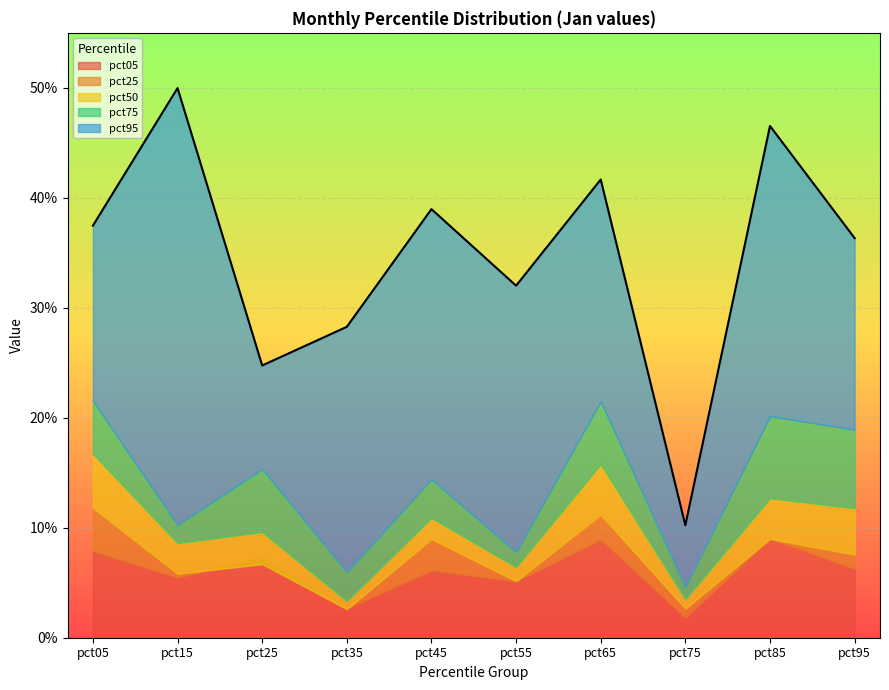

Reading left to right, what are all the values shown in this chart?

pct05: pct05=0.1	pct15=0.1	pct25=0.1	pct35=0.0	pct45=0.1	pct55=0.1	pct65=0.1	pct75=0.0	pct85=0.1	pct95=0.1
pct25: pct05=0.1	pct15=0.1	pct25=0.1	pct35=0.0	pct45=0.1	pct55=0.1	pct65=0.1	pct75=0.0	pct85=0.1	pct95=0.1
pct50: pct05=0.2	pct15=0.1	pct25=0.1	pct35=0.0	pct45=0.1	pct55=0.1	pct65=0.2	pct75=0.0	pct85=0.1	pct95=0.1
pct75: pct05=0.2	pct15=0.1	pct25=0.2	pct35=0.1	pct45=0.1	pct55=0.1	pct65=0.2	pct75=0.0	pct85=0.2	pct95=0.2
pct95: pct05=0.4	pct15=0.5	pct25=0.2	pct35=0.3	pct45=0.4	pct55=0.3	pct65=0.4	pct75=0.1	pct85=0.5	pct95=0.4